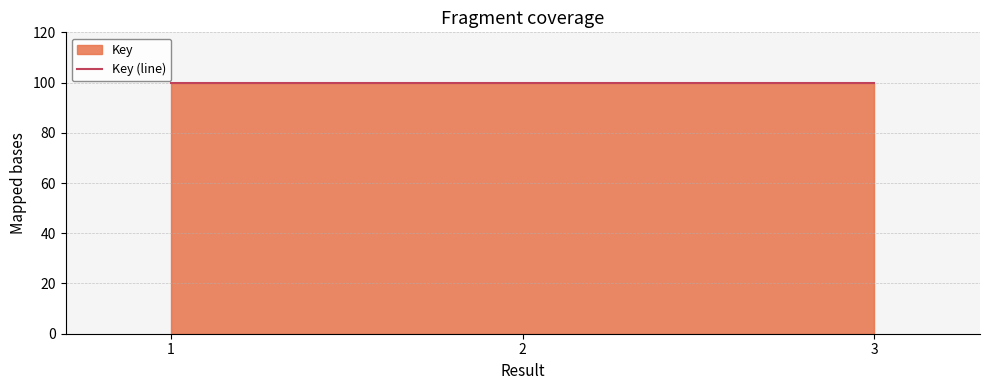

What is the approximate value at 2?

100.0